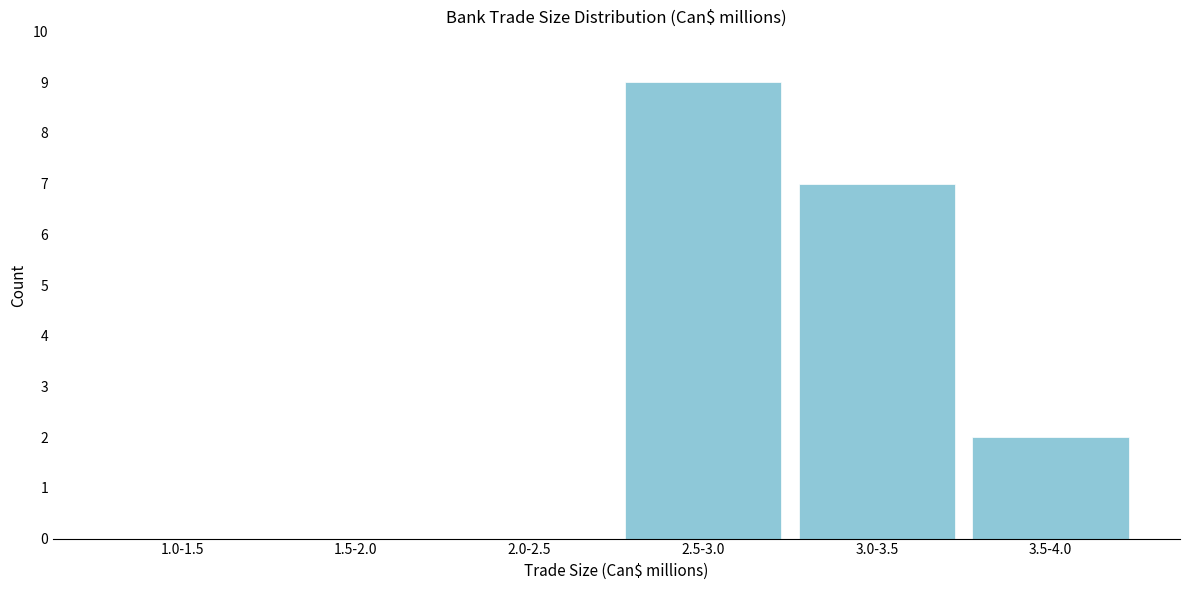

Reading left to right, extract all data points from this chart.

1.0-1.5=0	1.5-2.0=0	2.0-2.5=0	2.5-3.0=9	3.0-3.5=7	3.5-4.0=2